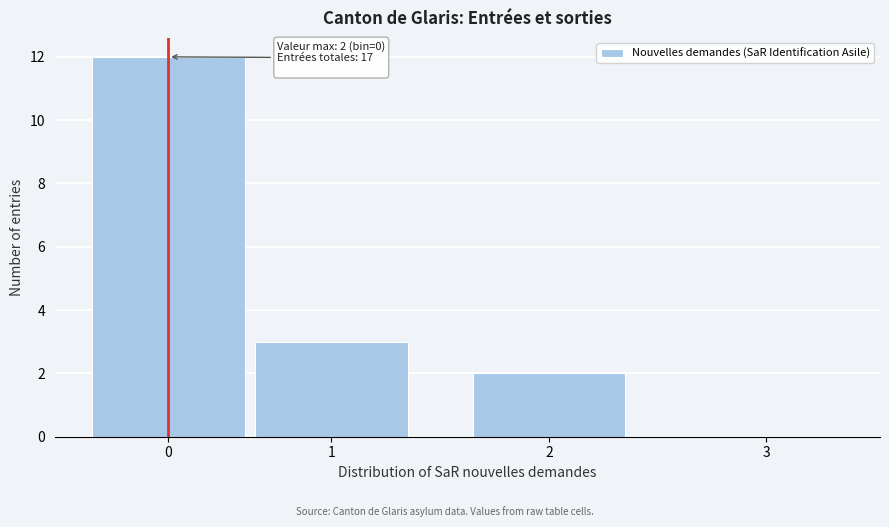

Reading left to right, transcribe all the data shown in this chart.

0=12	1=3	2=2	3=0